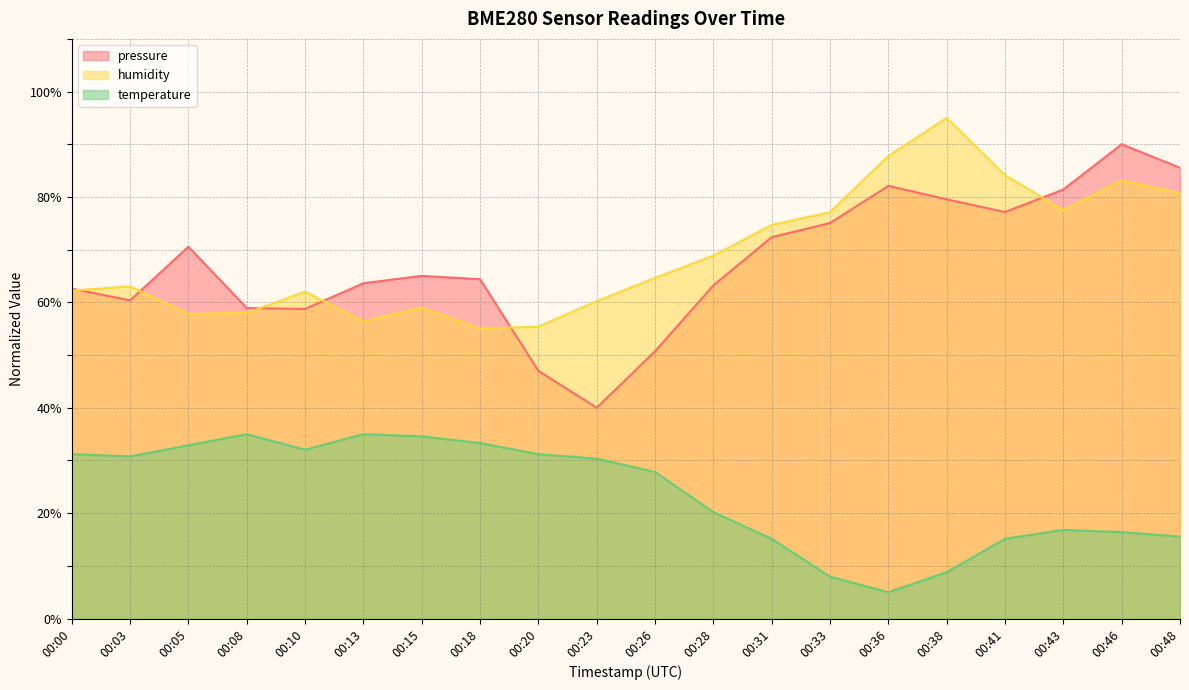

At which category does pressure reach its first local valley?

00:03